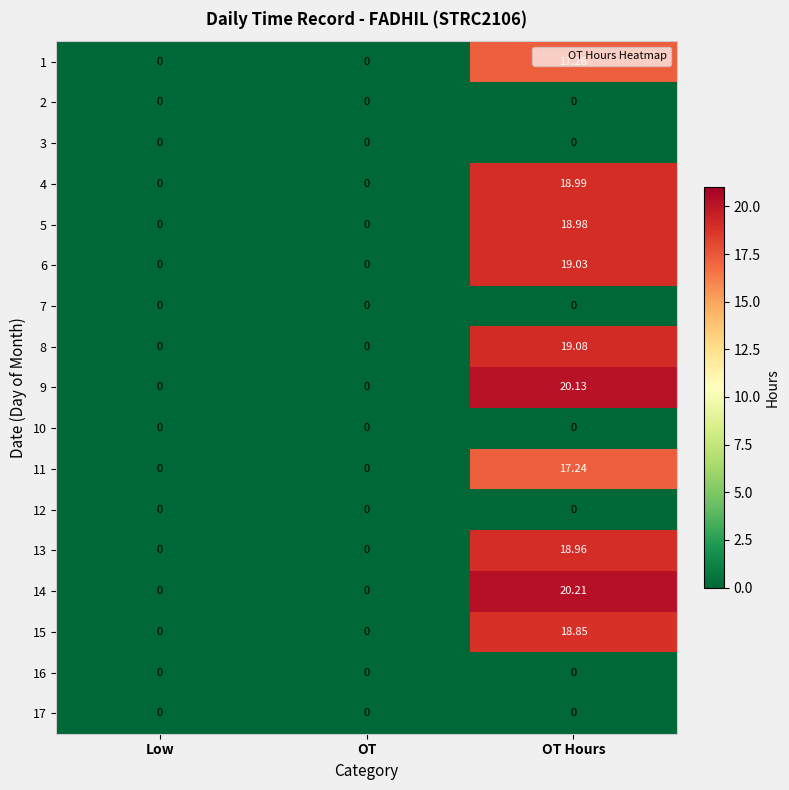

How many series are shown in this chart?

17